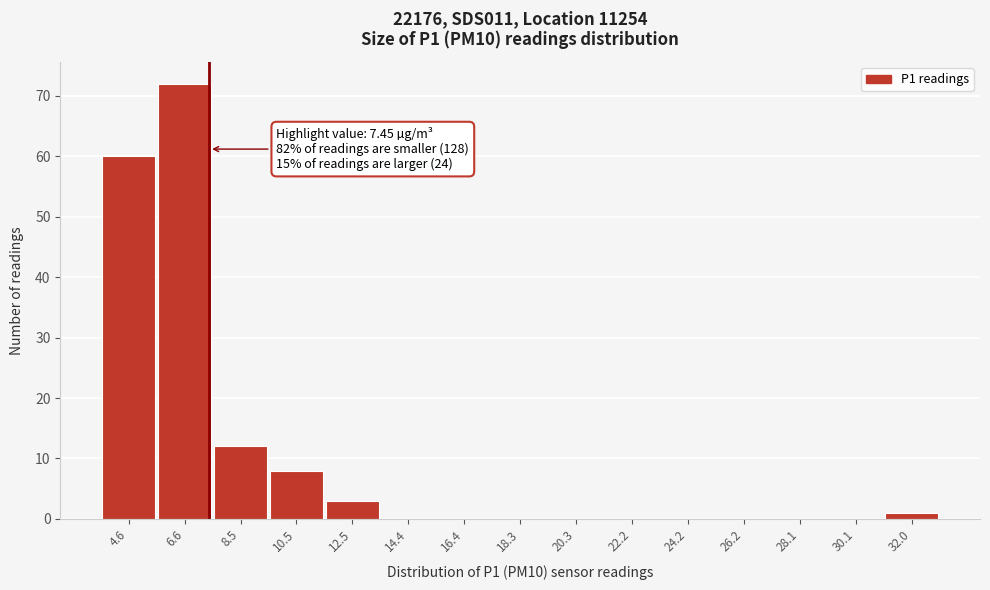

Which range on the x-axis has the tallest bar?

5.6 to 7.6